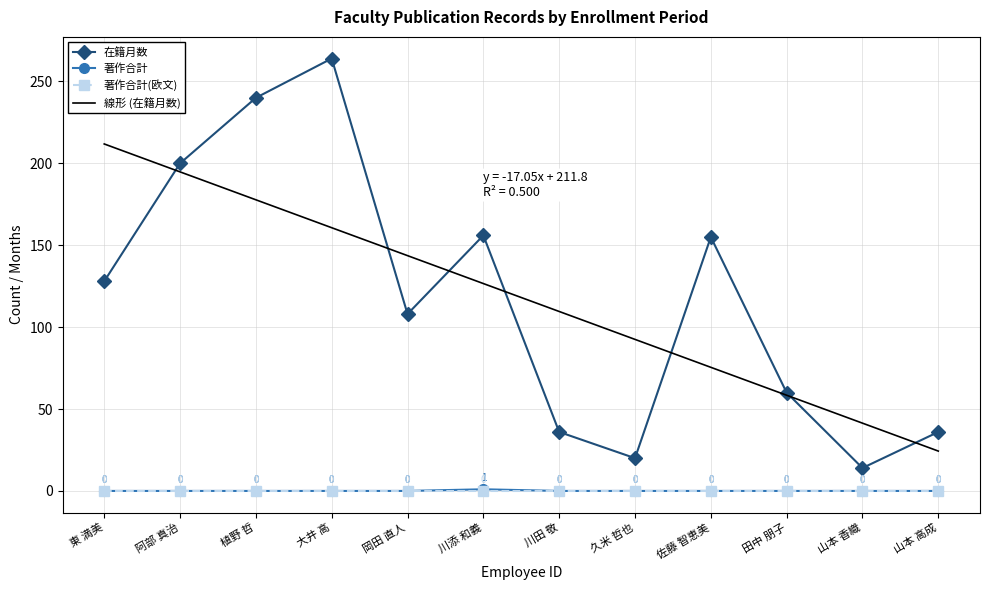

Where does the 線形 (在籍月数) series first go above 126?

東 満美